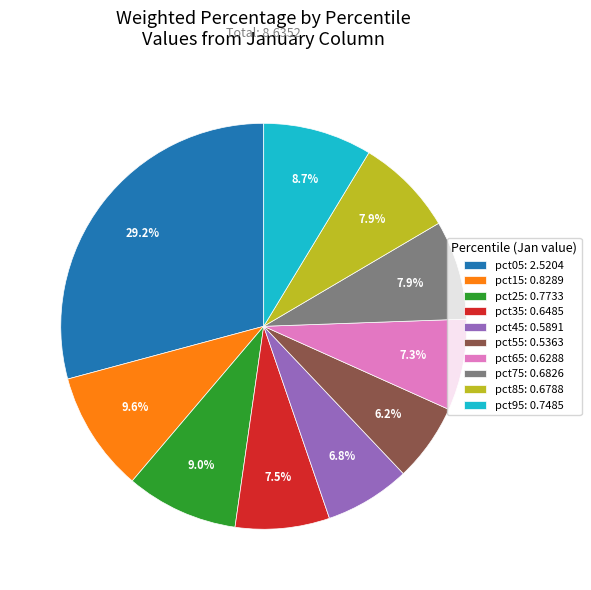

To the nearest percent, what percentage of the pie is pct75?

8%